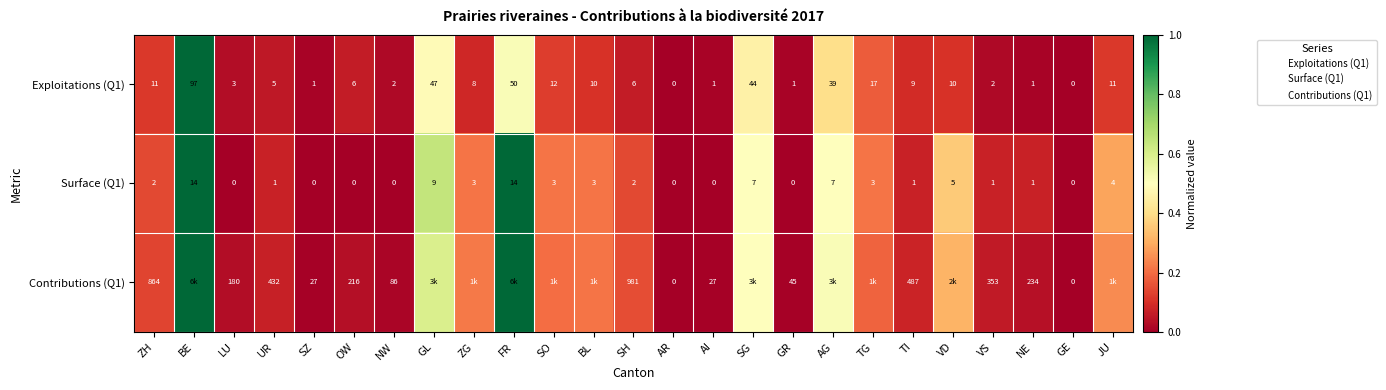

The value of Exploitations (Q1) at TG is 0.2. True or false?

True